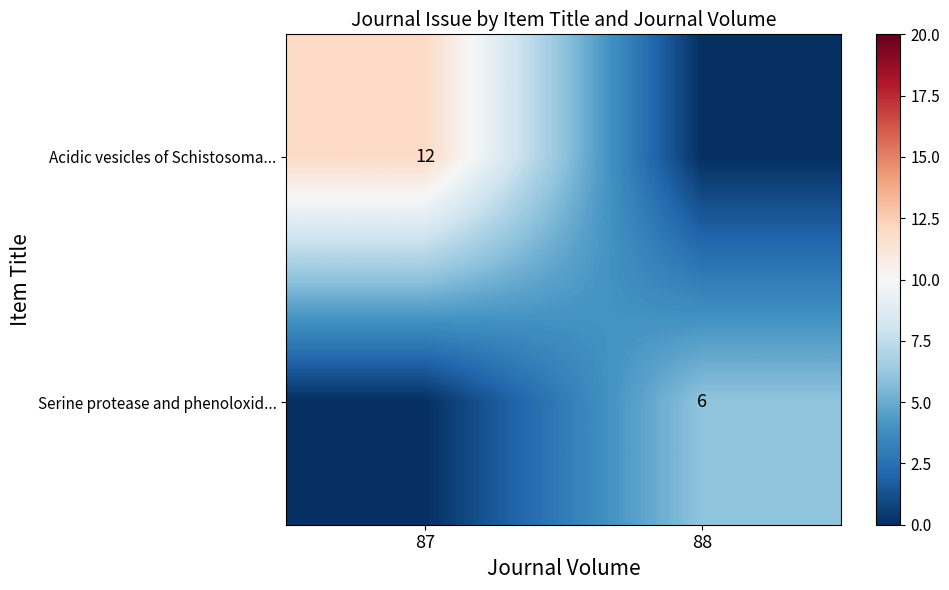

Is it true that Serine protease and phenoloxid... equals 9 at 88?

False